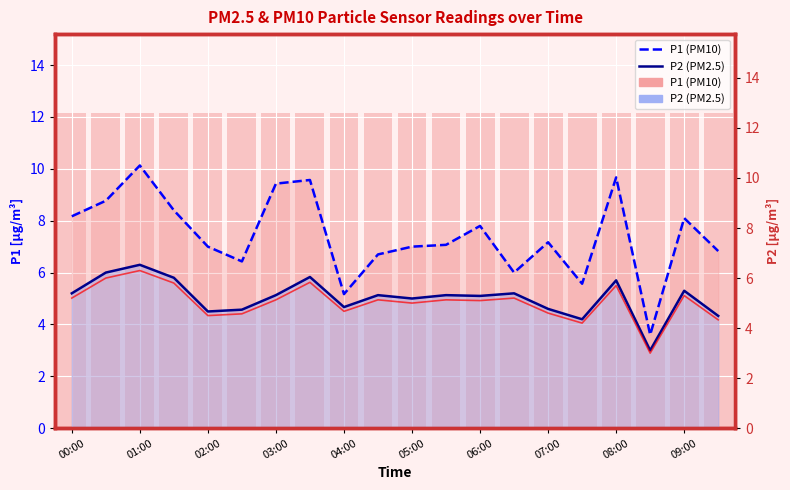

Where does the P2 (PM2.5) series first go above 5?

00:00